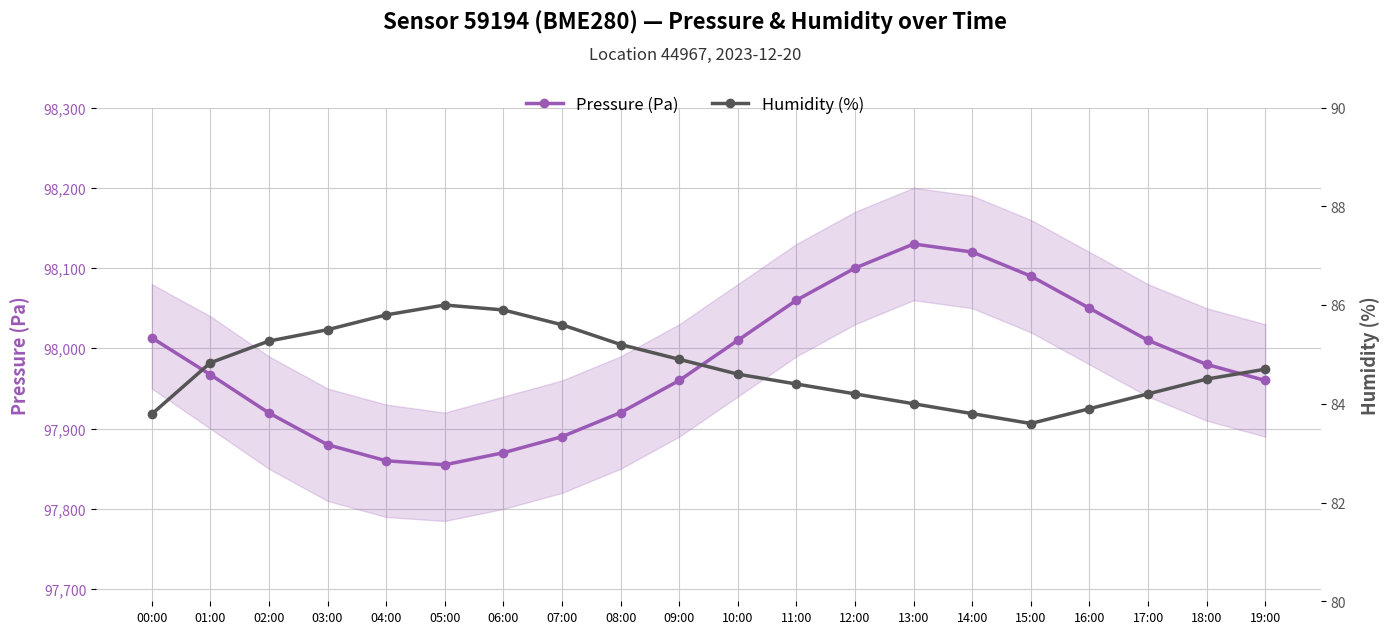

The Pressure (Pa) series shows 153734.3 at 18:00. True or false?

False